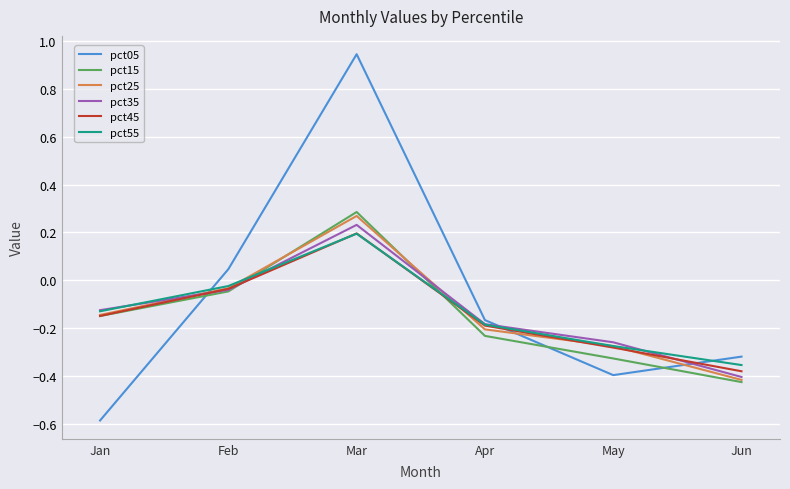

Which label corresponds to the largest value in the chart?

Mar